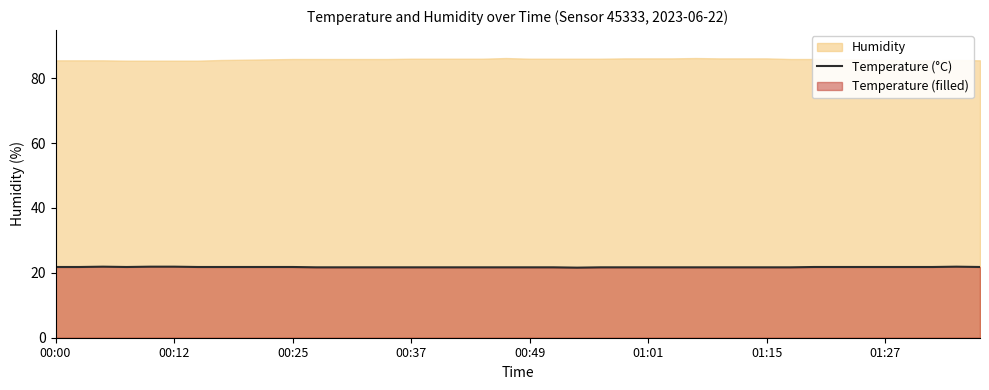

What is the lowest value of the Temperature (°C) series?

21.6